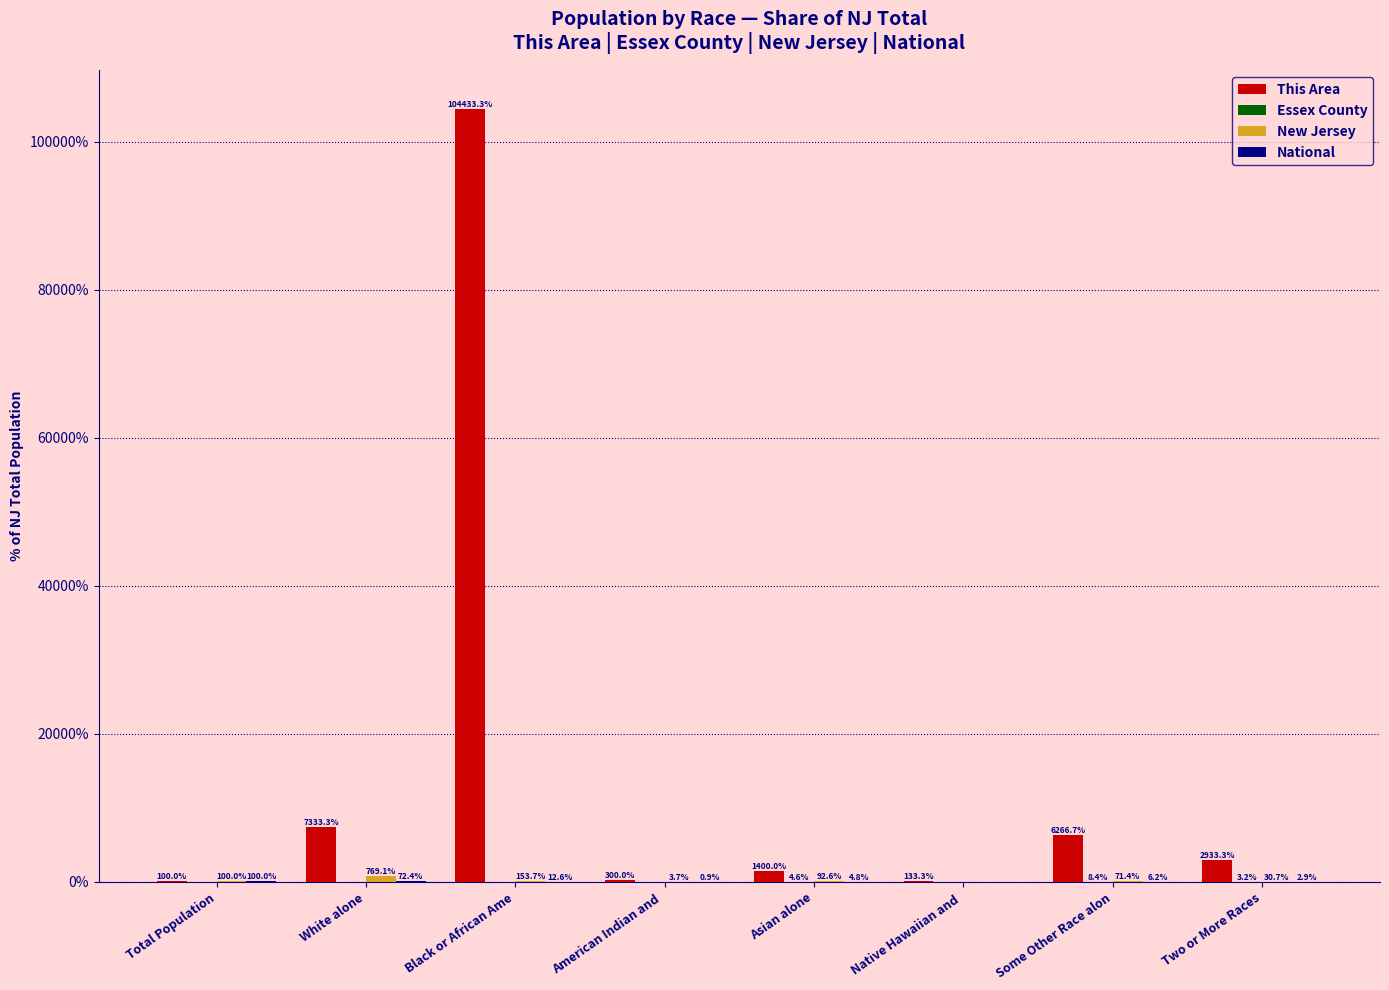

Are the bars grouped side by side (vs. stacked)?

Yes